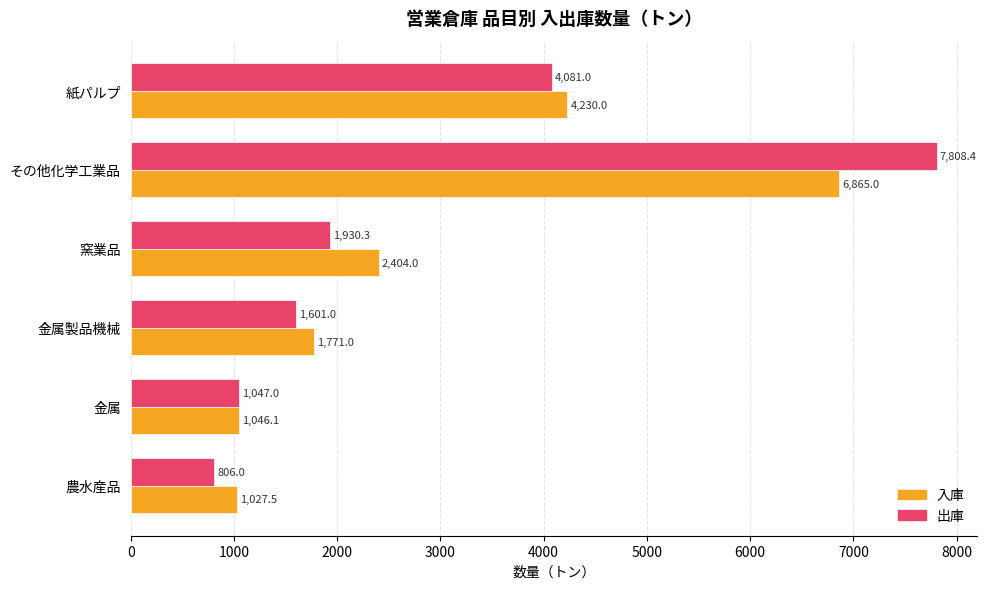

Which series has the largest total across all categories?

入庫